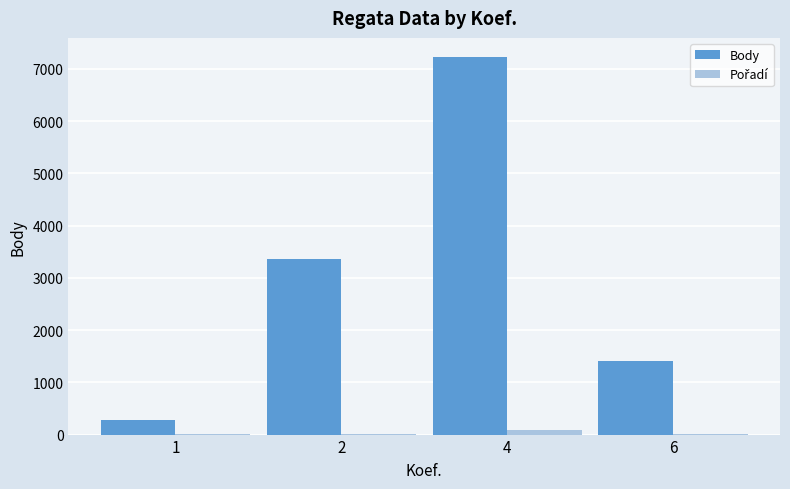

At which category is the sum across all series the highest?

4